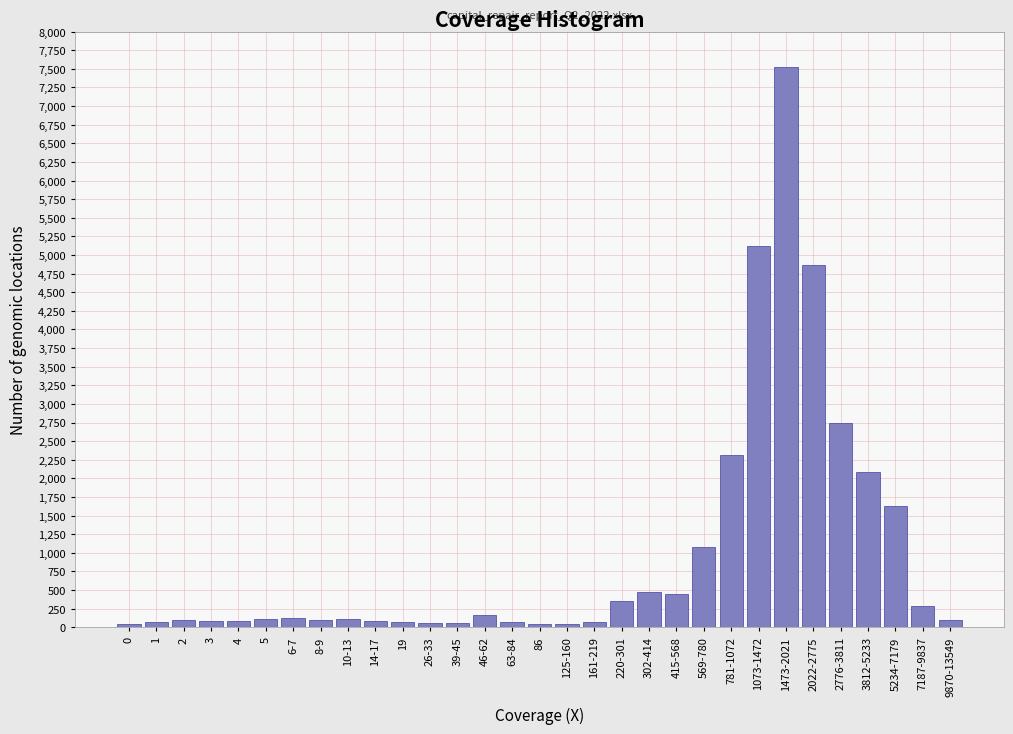

At which category does the chart reach its peak across all series?

1473-2021